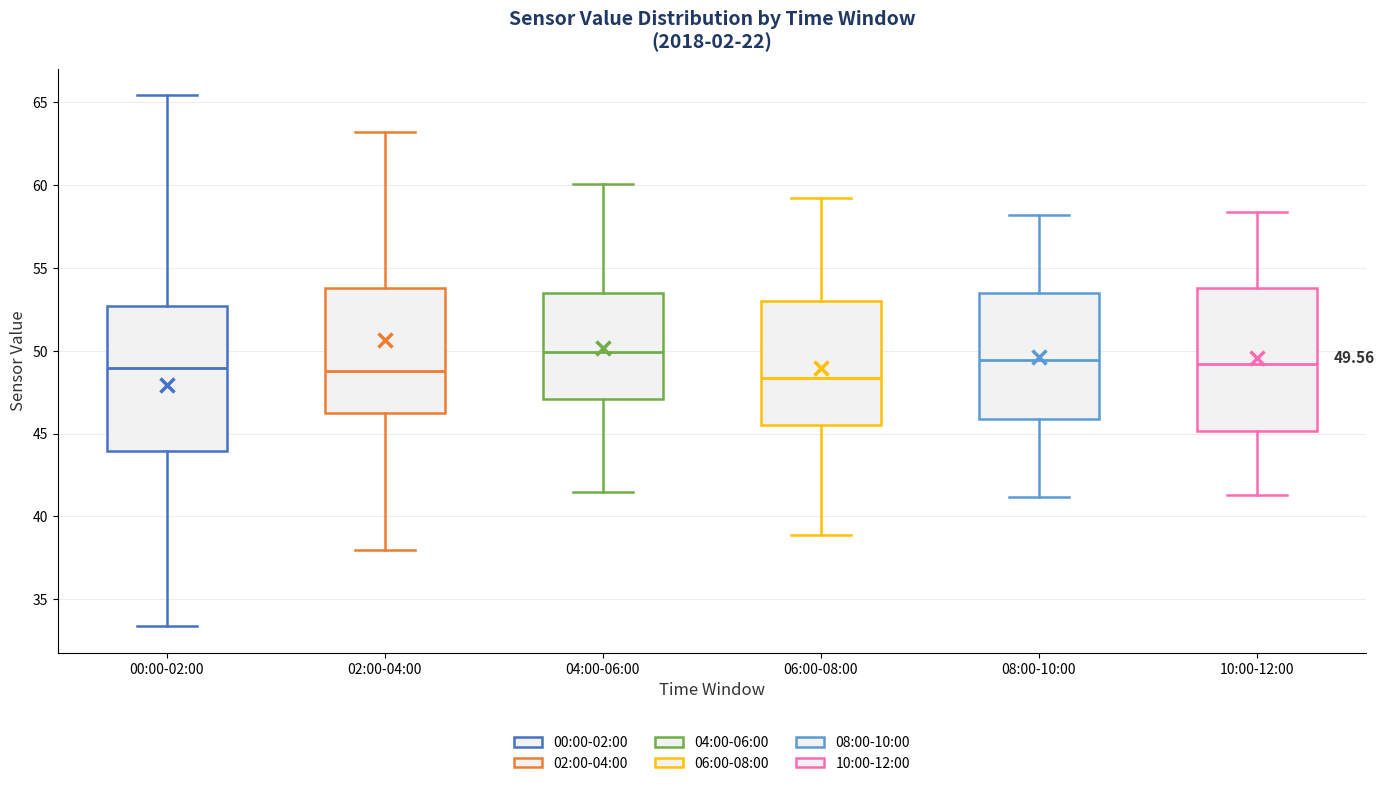

Which box has the highest median line?

04:00-06:00